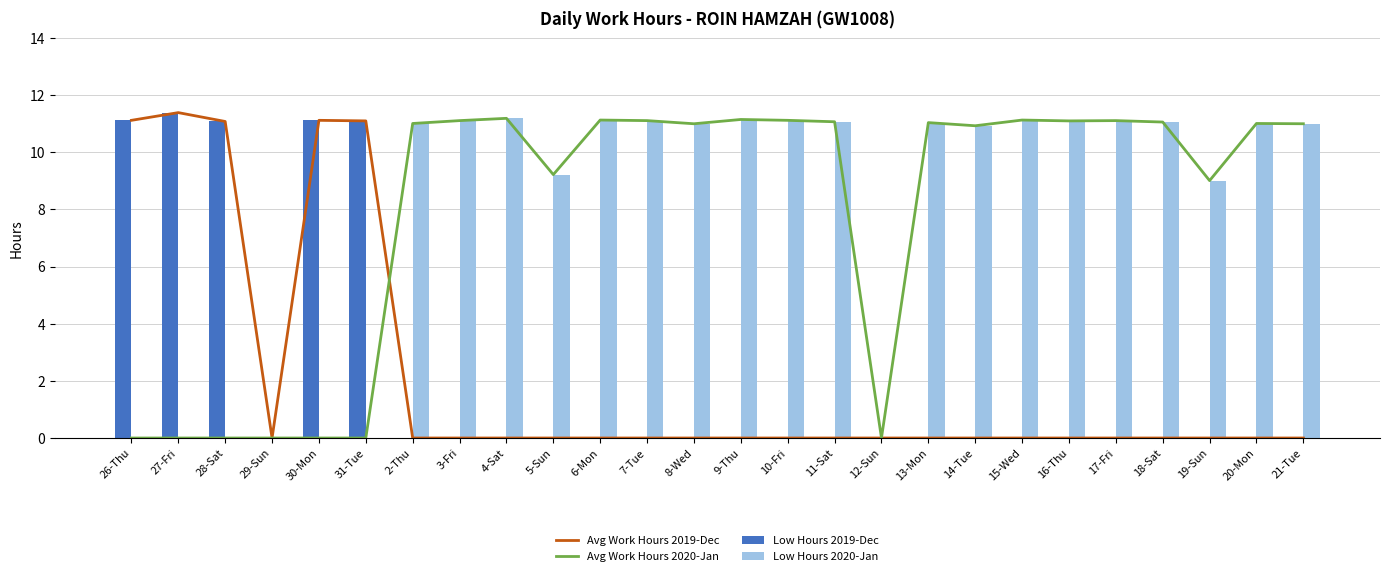

The value of Avg Work Hours 2020-Jan at 11-Sat is 17.4. True or false?

False